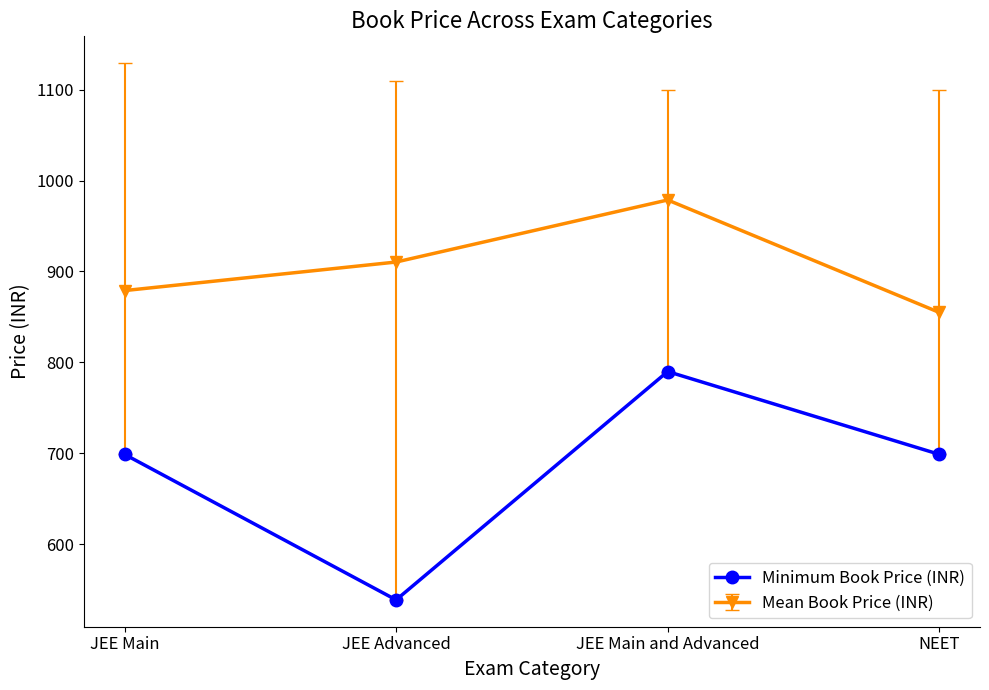

List the series in order of their peak value, lowest first.

Minimum Book Price (INR), Mean Book Price (INR)